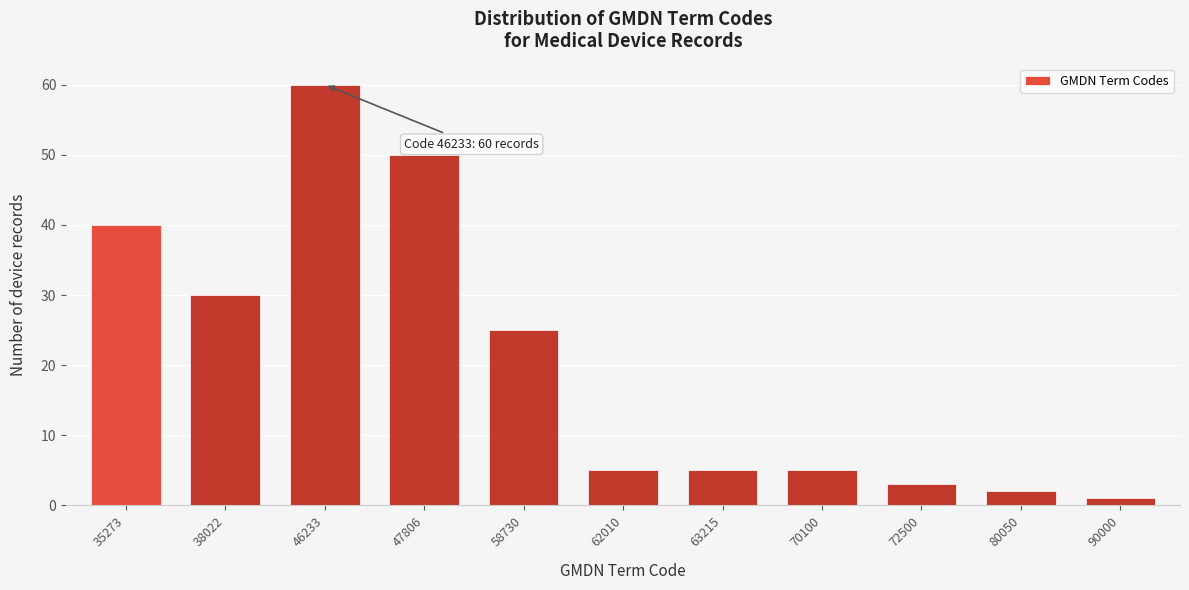

Reading right to left, list all the values displayed in this chart.

1	2	3	5	5	5	25	50	60	30	40